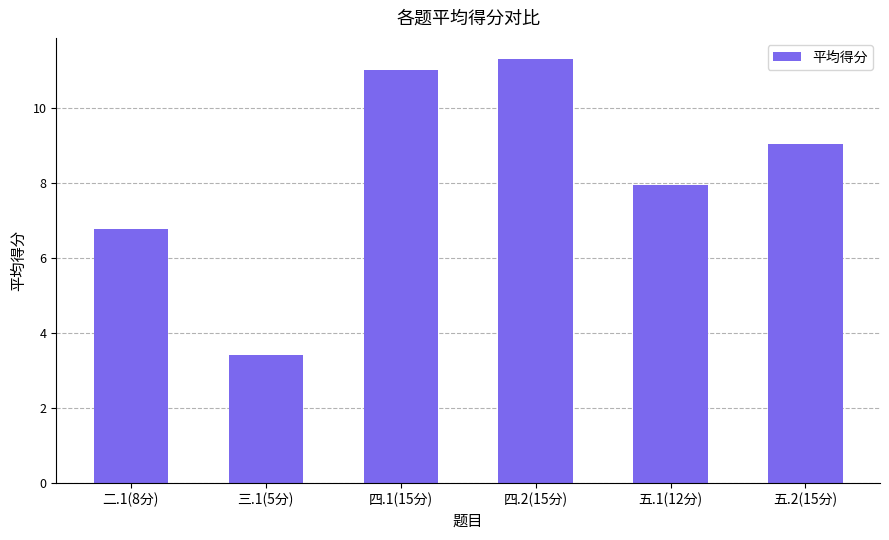

How many data points are less than 9?

3